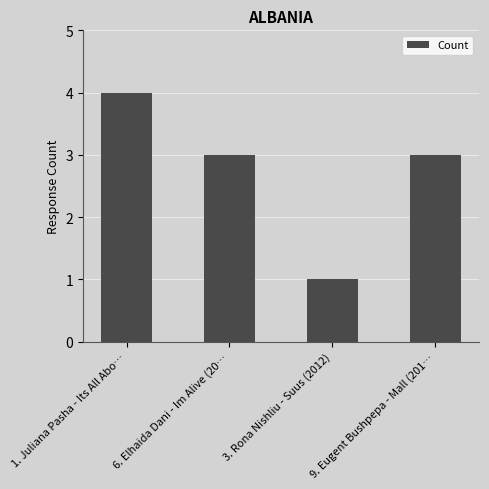

Reading left to right, what are all the values shown in this chart?

1. Juliana Pasha - Its All Abo…=4	6. Elhaida Dani - Im Alive (20…=3	3. Rona Nishliu - Suus (2012)=1	9. Eugent Bushpepa - Mall (201…=3